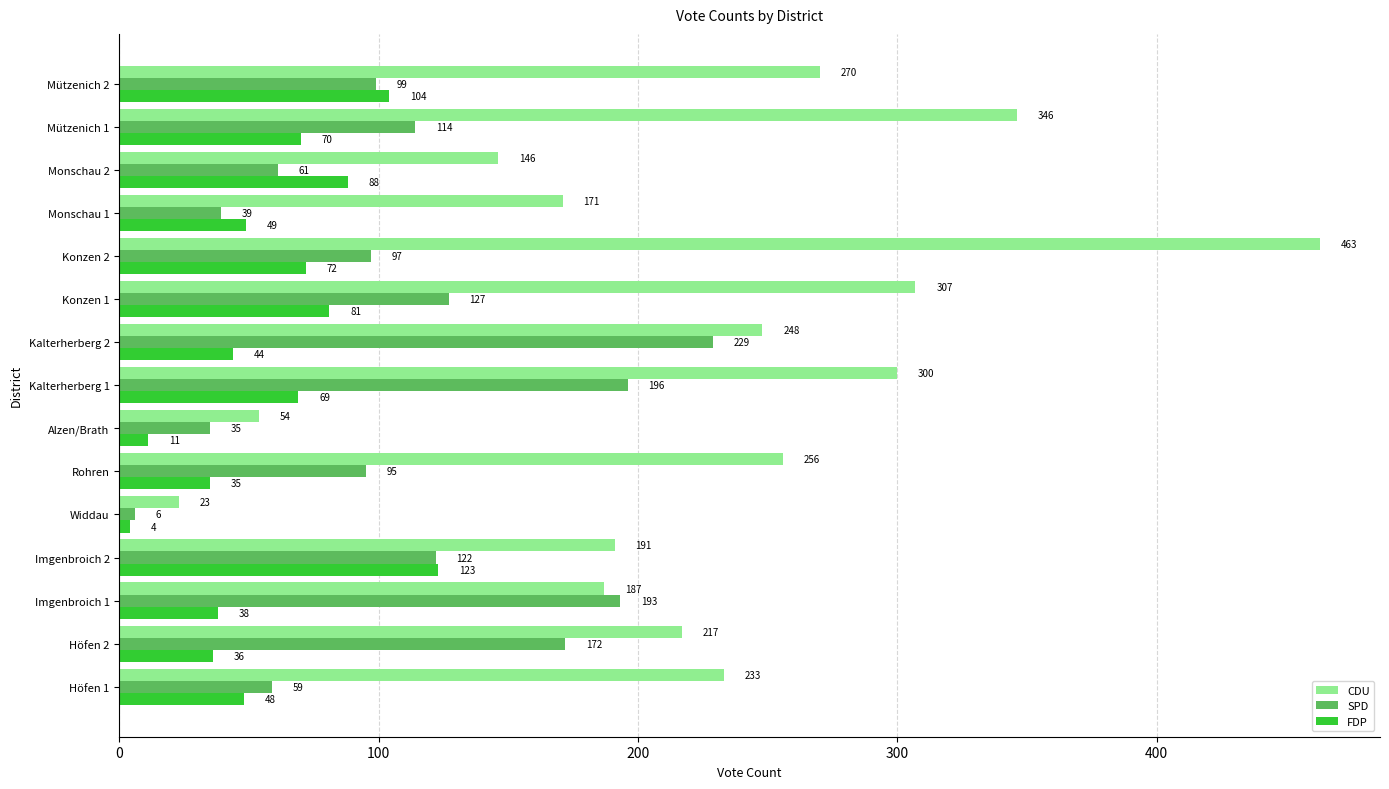

What value does the SPD series have at Mützenich 1?

114